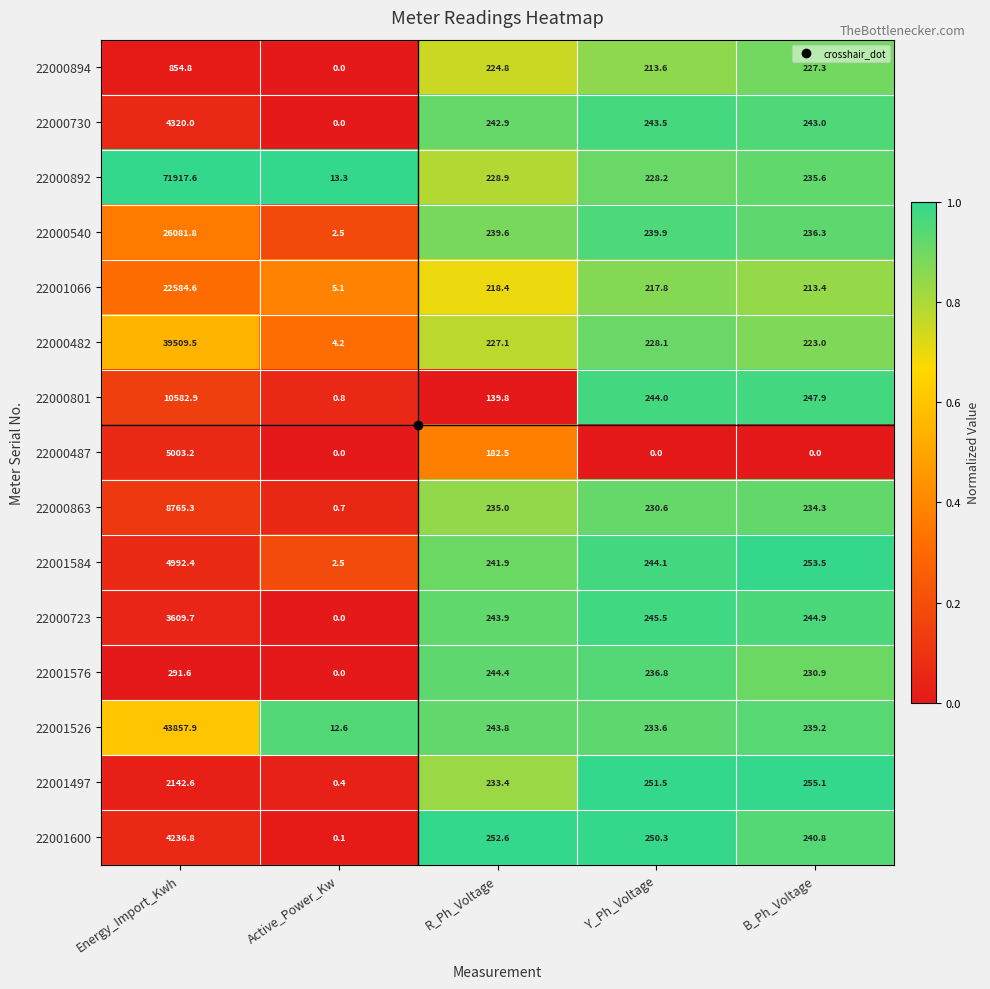

Rank the series at B_Ph_Voltage from lowest to highest value.

22000487, 22001066, 22000482, 22000894, 22001576, 22000863, 22000892, 22000540, 22001526, 22001600, 22000730, 22000723, 22000801, 22001584, 22001497